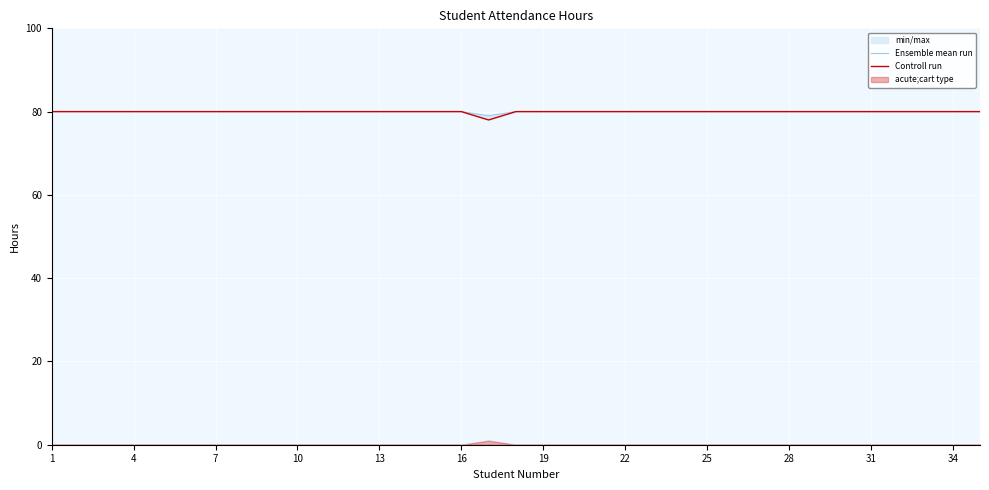

At 31, list the series in order from smallest to largest.

Ensemble mean run, Controll run